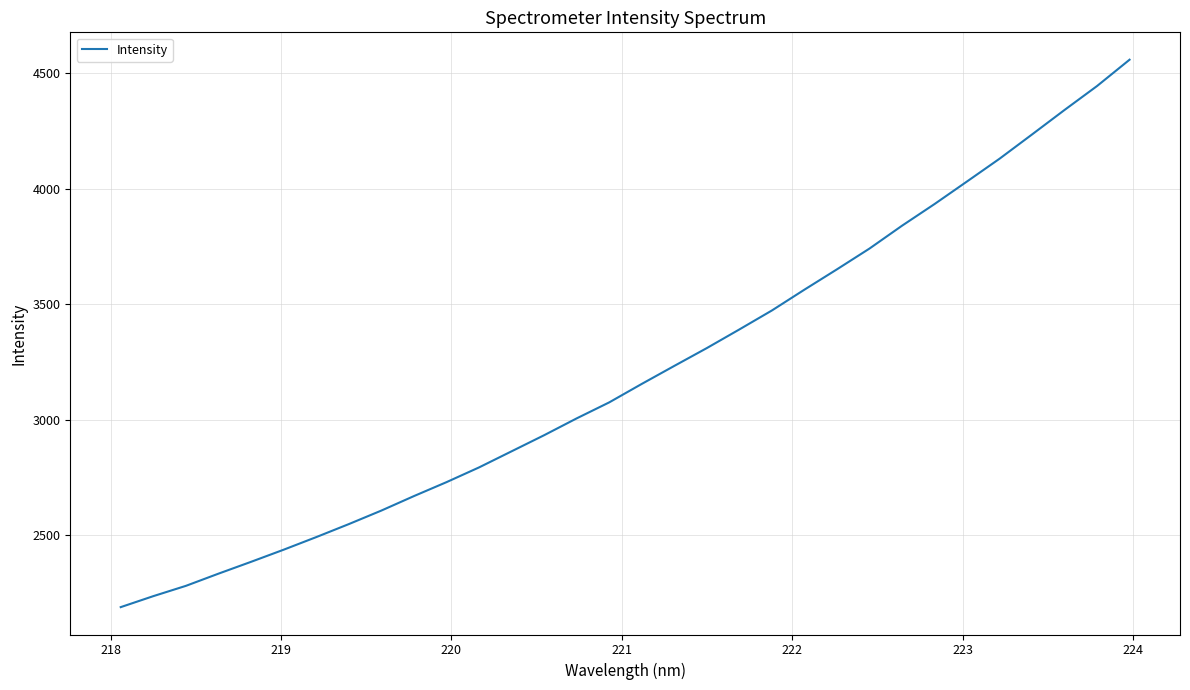

True or false: there are more than 2 points higher than both neighbors.

False